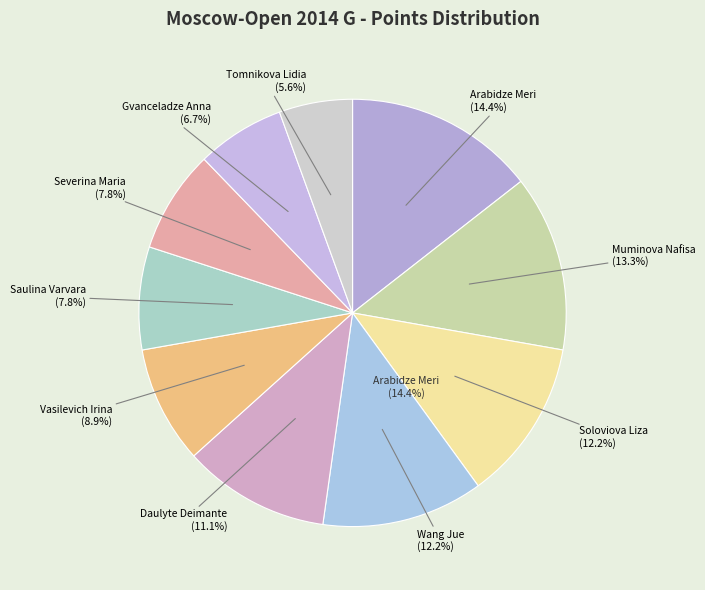

To the nearest percent, what percentage of the pie is Soloviova Liza (5.5)?

12%